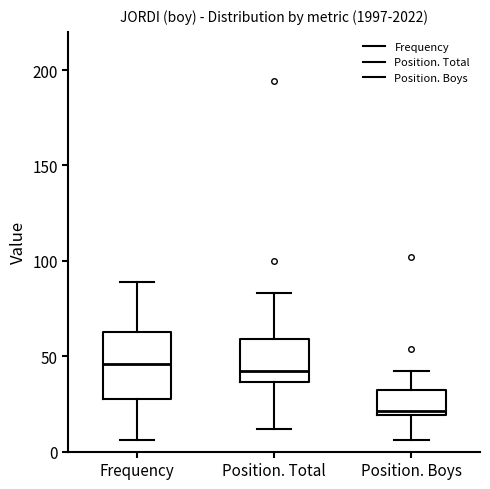

Where does the lower whisker of the box for Position. Boys end on the y-axis? The values are not printed on the chart, so give them approximately, as read against the axis.

5